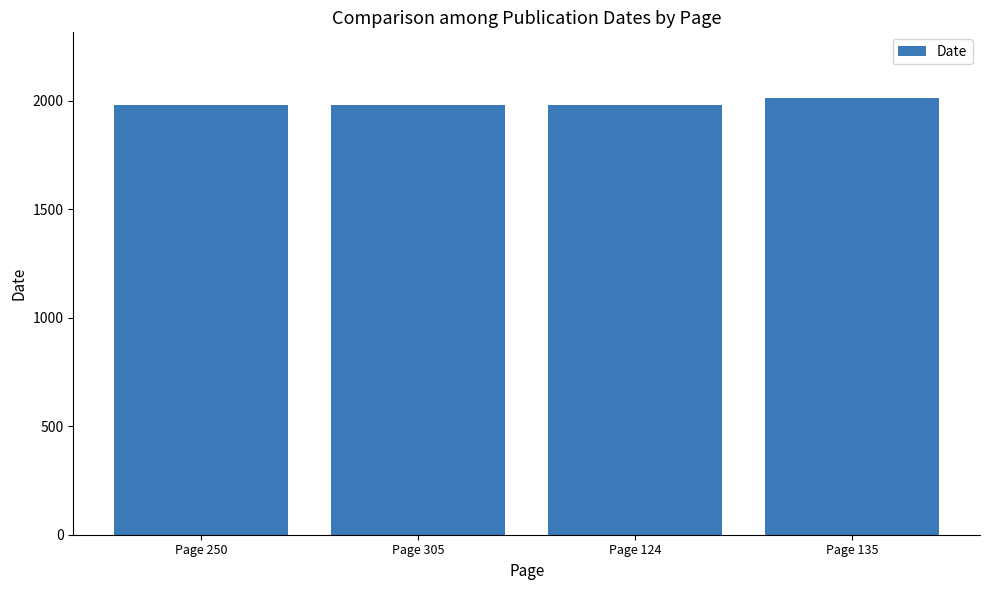

Read the value at Page 135, to the nearest 10.

2010